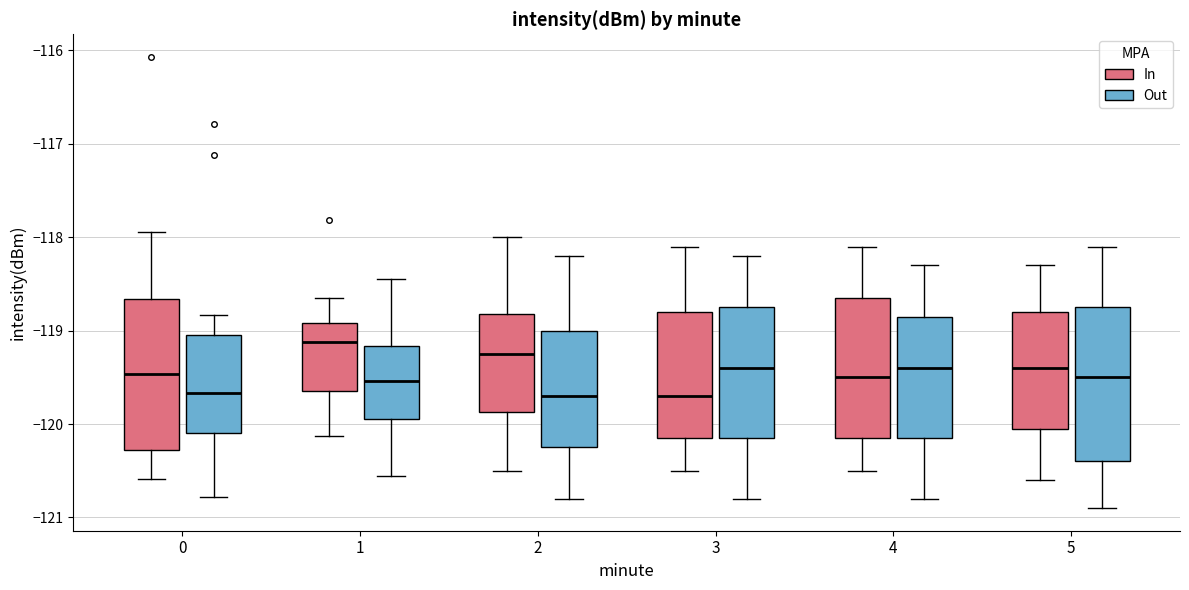

Reading left to right, transcribe this box plot: for each box, give where its median line is, the range the box spans, and where its two whiskers end, as read against the y-axis. The values are not printed on the chart, so give them approximately, as read against the axis.

0 (In): median -119.5, box -120.3 to -118.7, whiskers -120.6 to -117.9
0 (Out): median -119.7, box -120.1 to -119.0, whiskers -120.8 to -118.8
1 (In): median -119.1, box -119.6 to -118.9, whiskers -120.1 to -118.7
1 (Out): median -119.5, box -120.0 to -119.2, whiskers -120.6 to -118.4
2 (In): median -119.2, box -119.9 to -118.8, whiskers -120.5 to -118.0
2 (Out): median -119.7, box -120.2 to -119.0, whiskers -120.8 to -118.2
3 (In): median -119.7, box -120.1 to -118.8, whiskers -120.5 to -118.1
3 (Out): median -119.4, box -120.1 to -118.7, whiskers -120.8 to -118.2
4 (In): median -119.5, box -120.1 to -118.6, whiskers -120.5 to -118.1
4 (Out): median -119.4, box -120.1 to -118.8, whiskers -120.8 to -118.3
5 (In): median -119.4, box -120.0 to -118.8, whiskers -120.6 to -118.3
5 (Out): median -119.5, box -120.4 to -118.7, whiskers -120.9 to -118.1